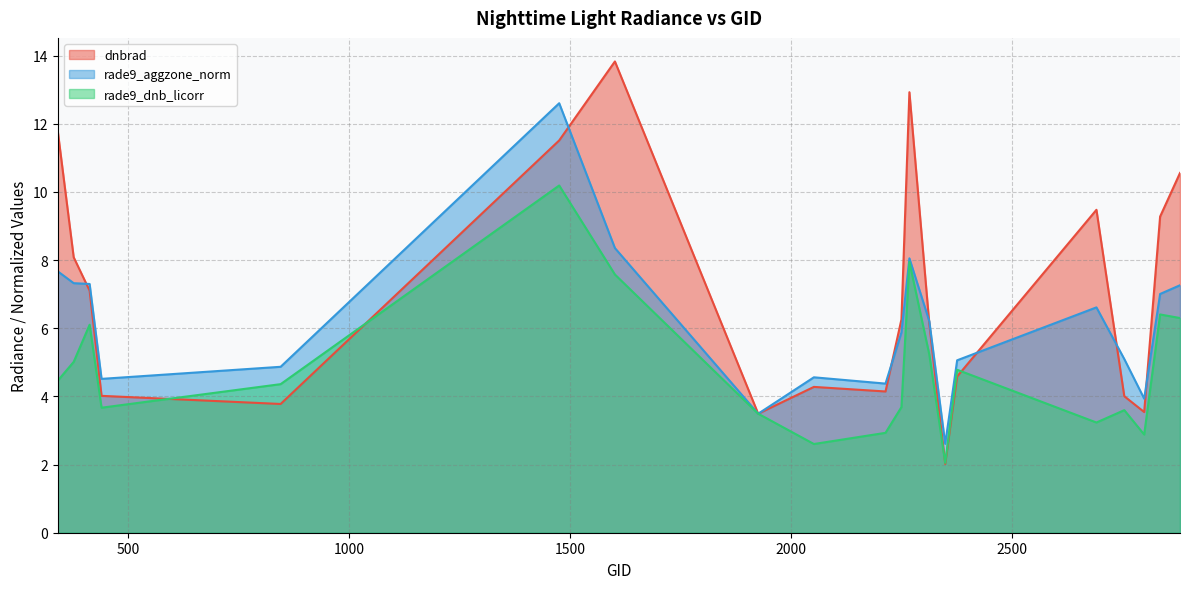

How many intersections are there between dnbrad and rade9_dnb_licorr?

4